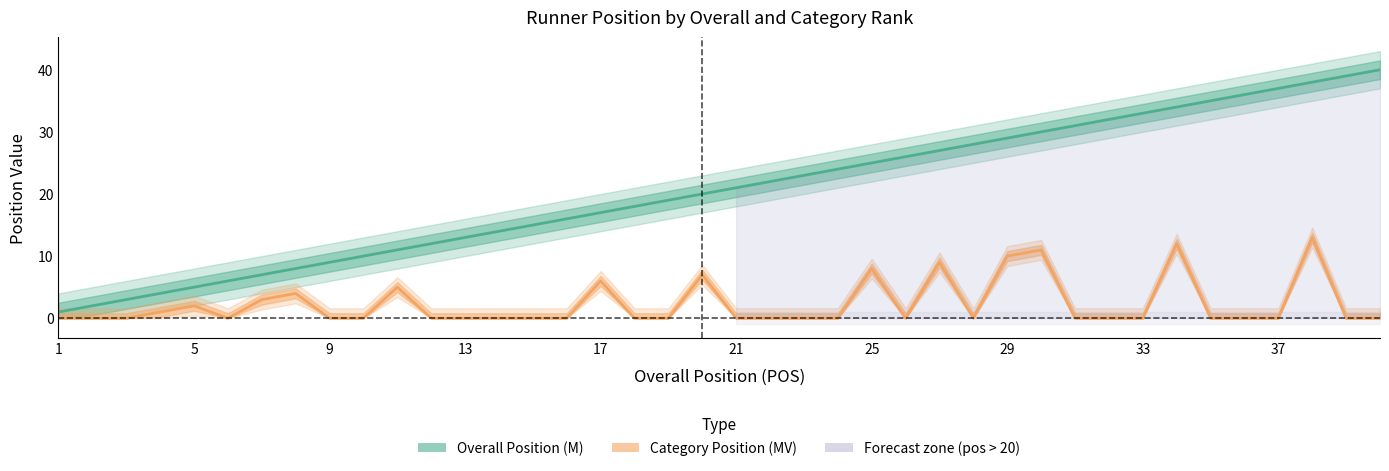

Is this an area chart (filled region under the line)?

No